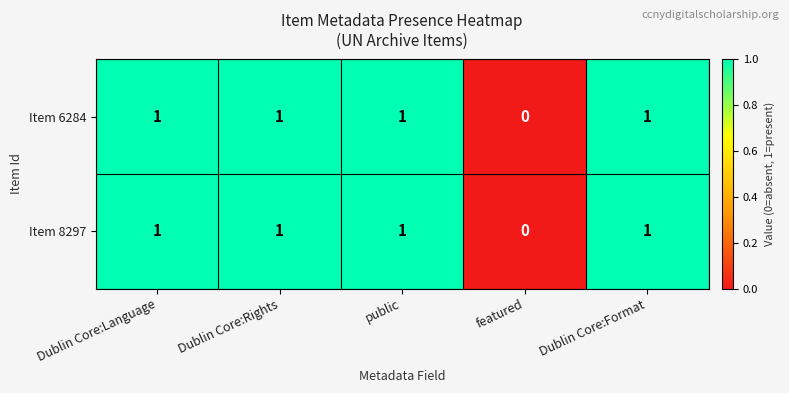

Reading right to left, extract all data points from this chart.

Item 6284: Dublin Core:Format=1	featured=0	public=1	Dublin Core:Rights=1	Dublin Core:Language=1
Item 8297: Dublin Core:Format=1	featured=0	public=1	Dublin Core:Rights=1	Dublin Core:Language=1